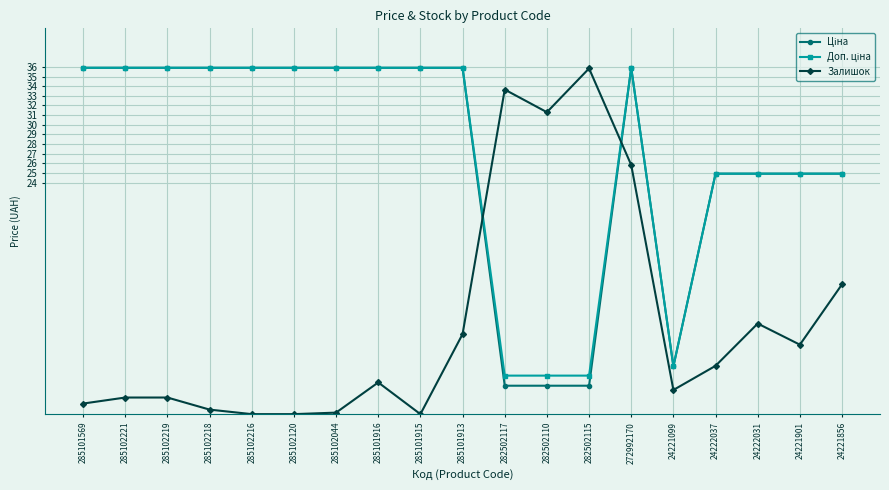

What is the sum of all Залишок values?

180.9